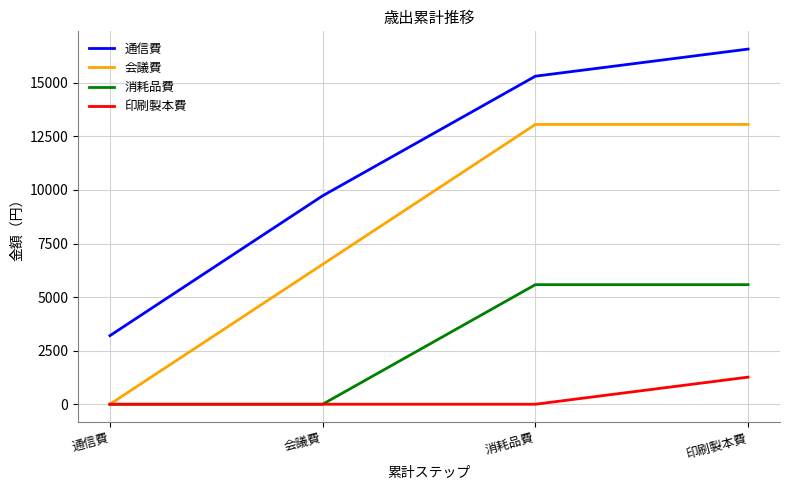

At which label does 通信費 reach its peak?

印刷製本費